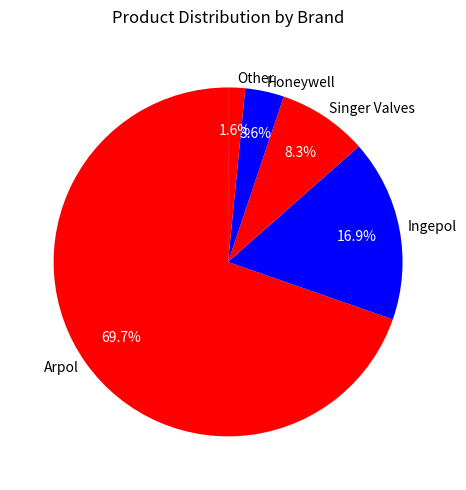

What percentage do Other and Singer Valves together represent?

9.9%